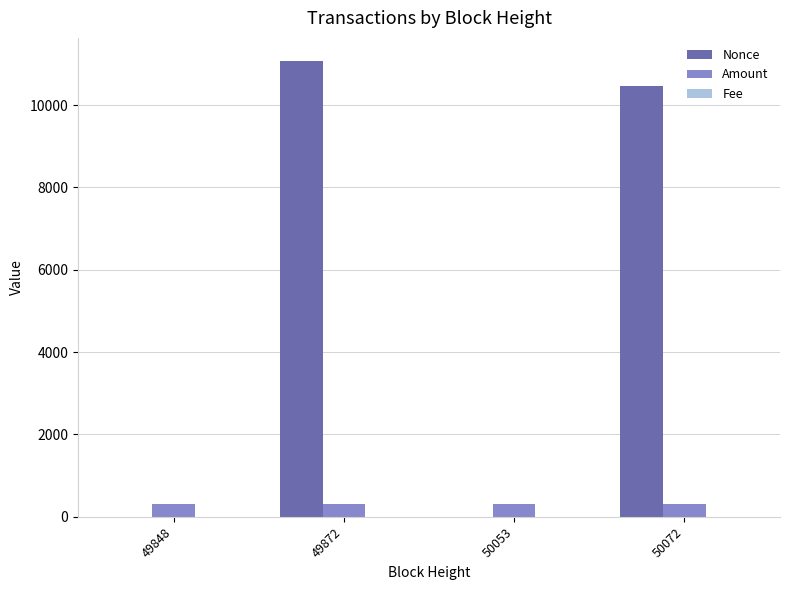

What is the maximum value shown in the chart?

11077.0